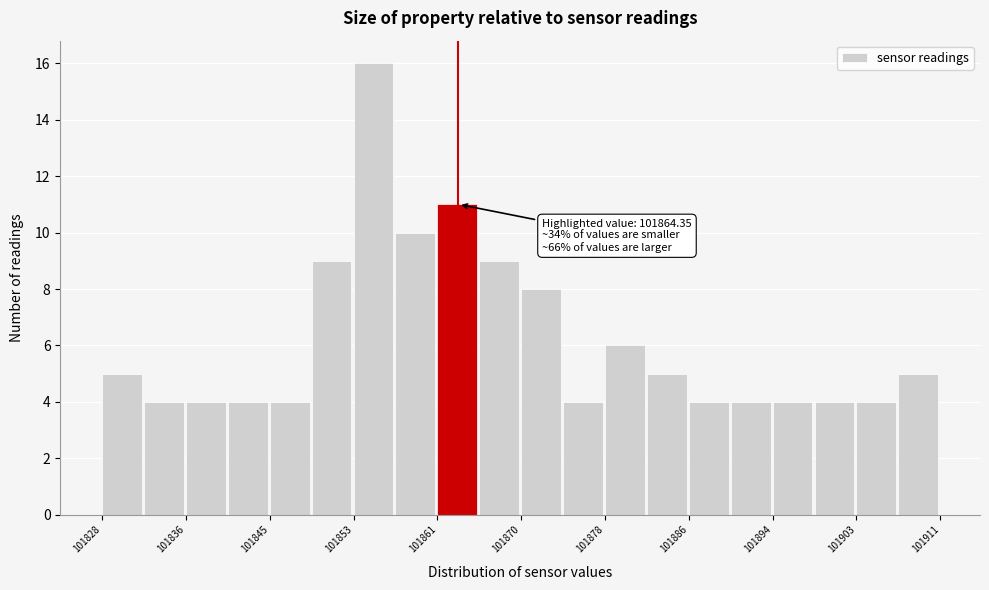

Which range on the x-axis has the tallest bar?

101853 to 101857